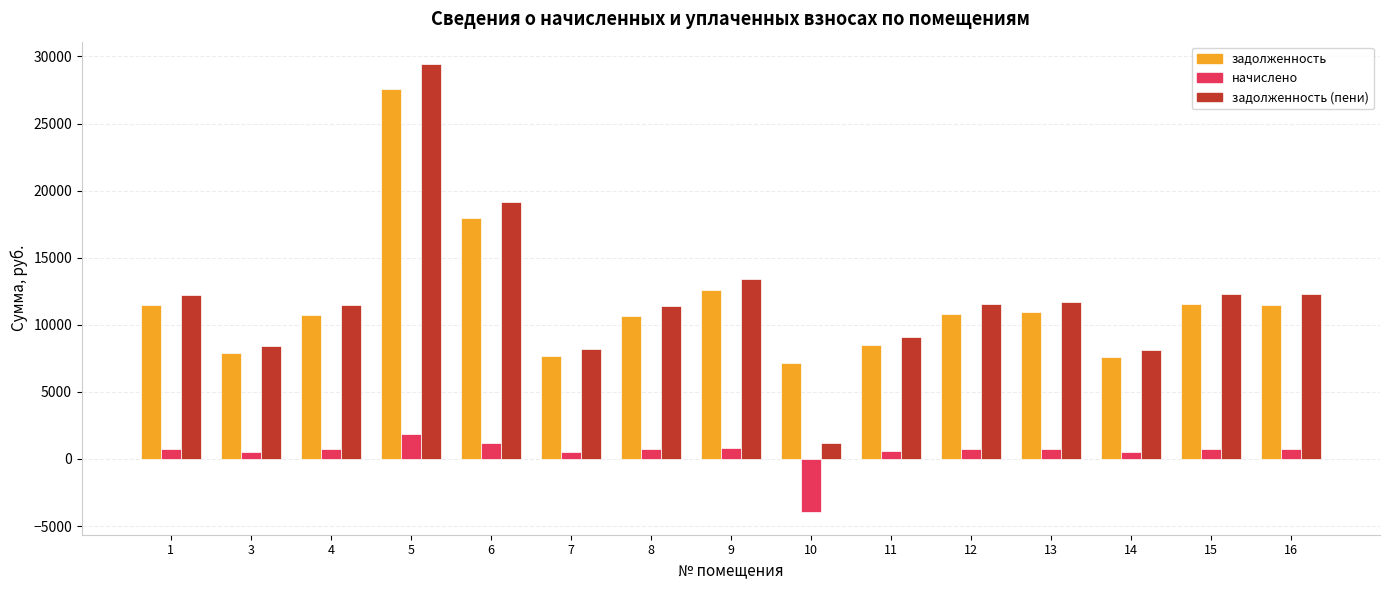

At how many categories does at least one series exceed 10076?

10